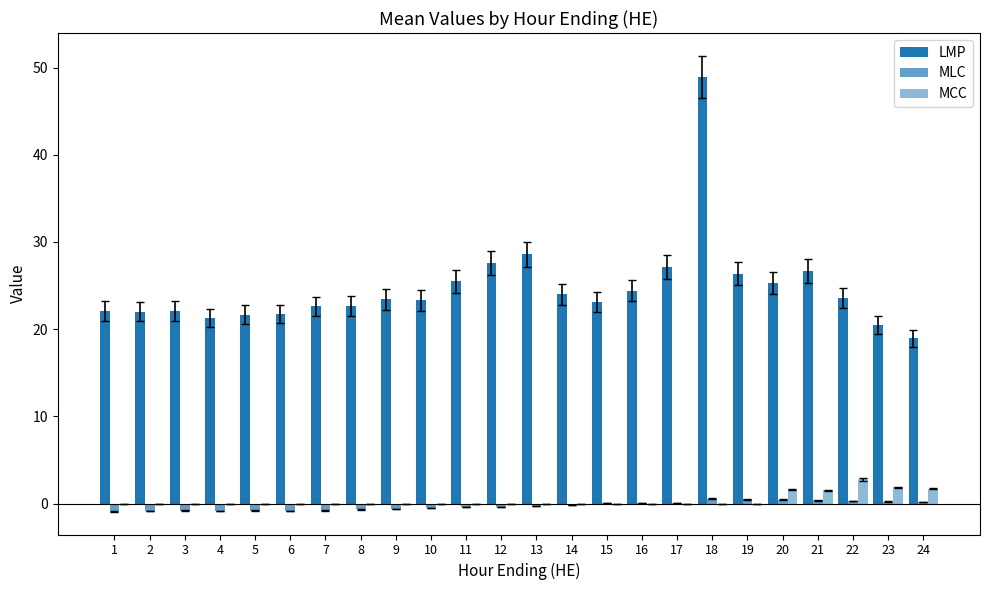

Where does the LMP series first go above 23?

9